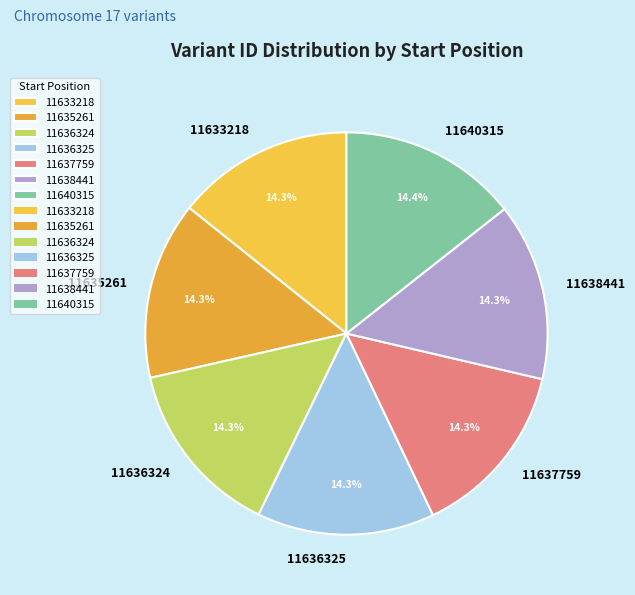

To the nearest percent, what portion does 11638441 represent?

14%